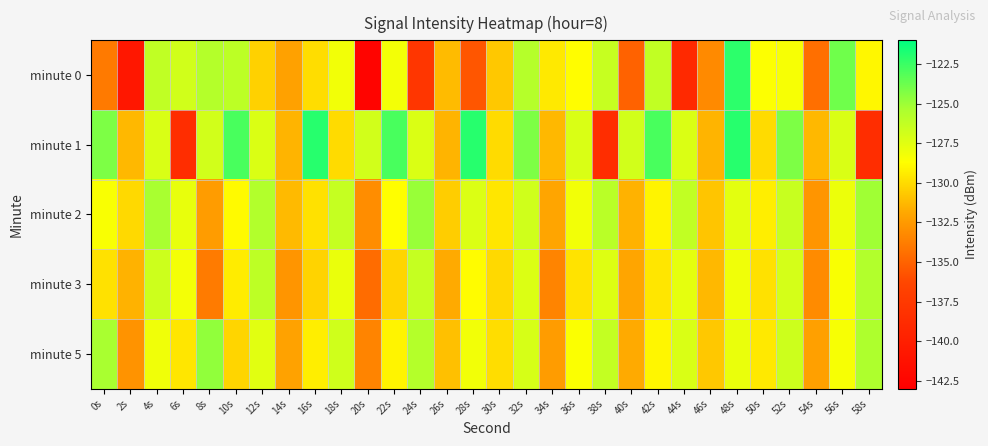

What is the spread (max minus min) of values at 48s?

6.1